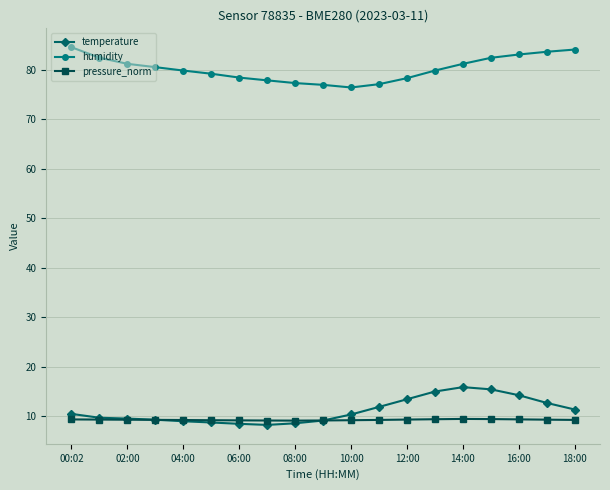

True or false: humidity and pressure_norm intersect in this chart.

False